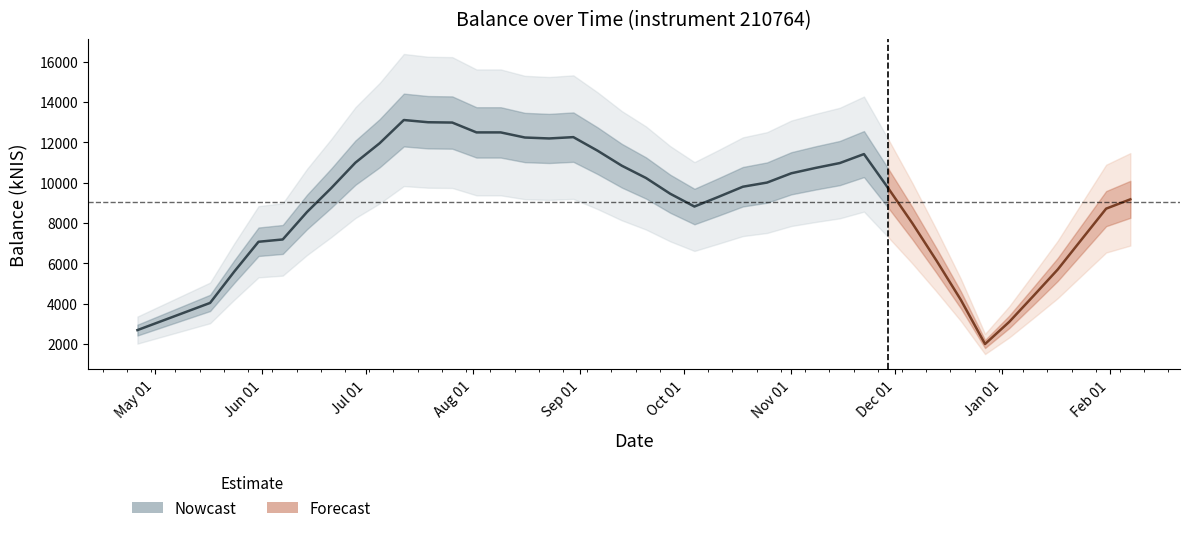

The value at 2018-11-22 is 16284.9. True or false?

False